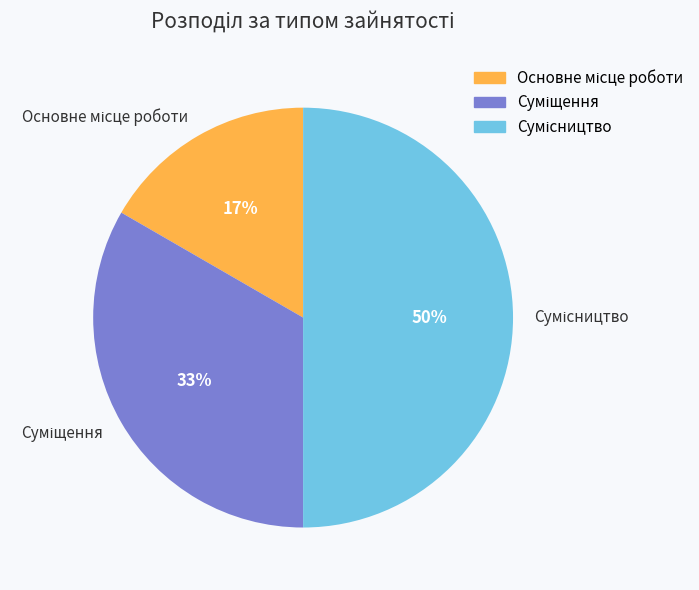

To the nearest percent, what is the difference between the largest and smallest slice percentages?

33%